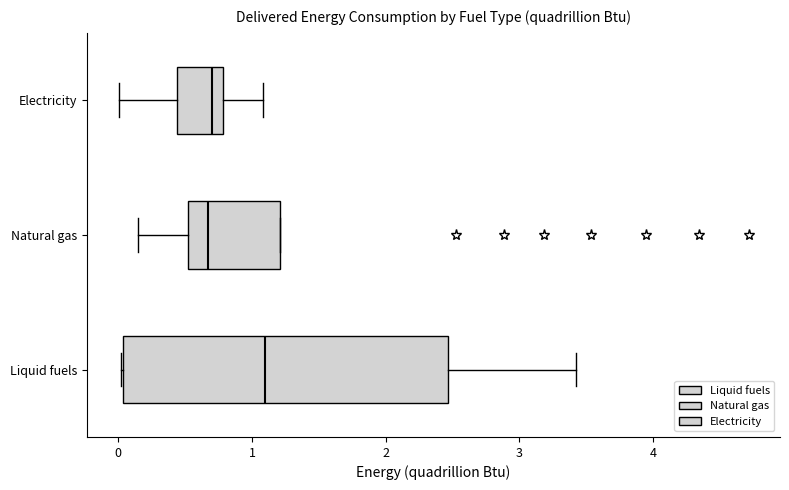

Reading bottom to top, transcribe this box plot: for each box, give where its median line is, the range the box spans, and where its two whiskers end, as read against the x-axis. The values are not printed on the chart, so give them approximately, as read against the axis.

Liquid fuels: median 1.1, box 0.0 to 2.5, whiskers 0.0 to 3.4
Natural gas: median 0.7, box 0.5 to 1.2, whiskers 0.1 to 1.2
Electricity: median 0.7, box 0.4 to 0.8, whiskers 0.0 to 1.1